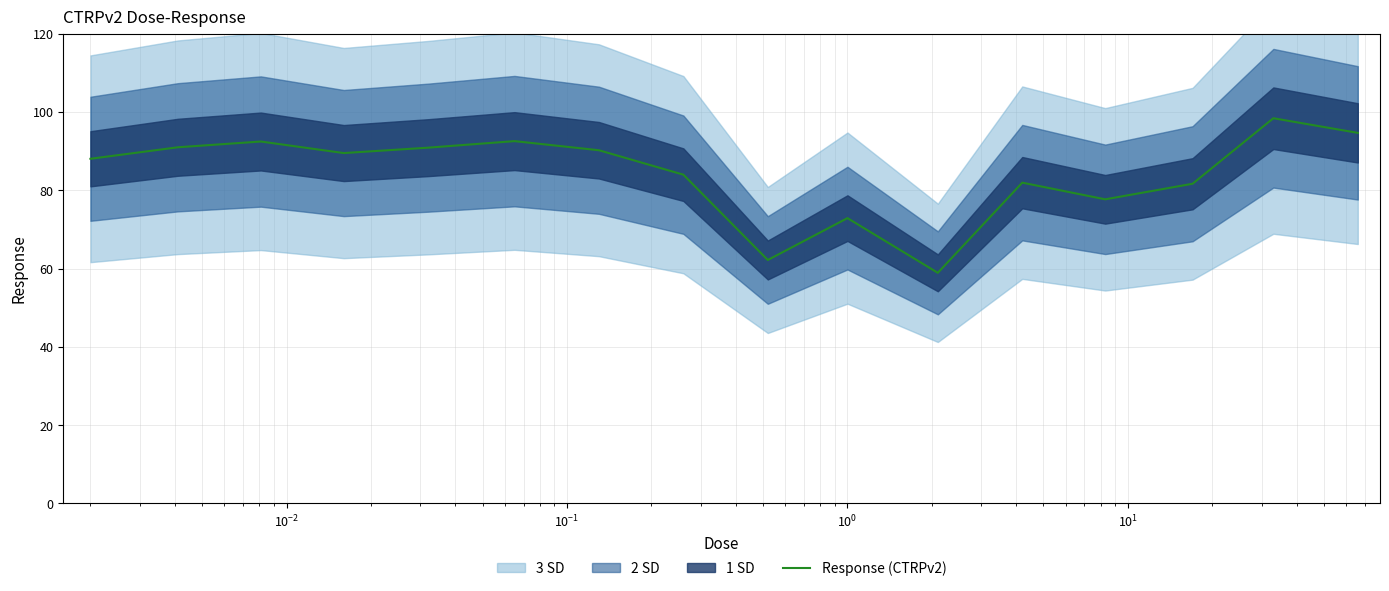

What is the highest value of the Response (CTRPv2) series?

98.4